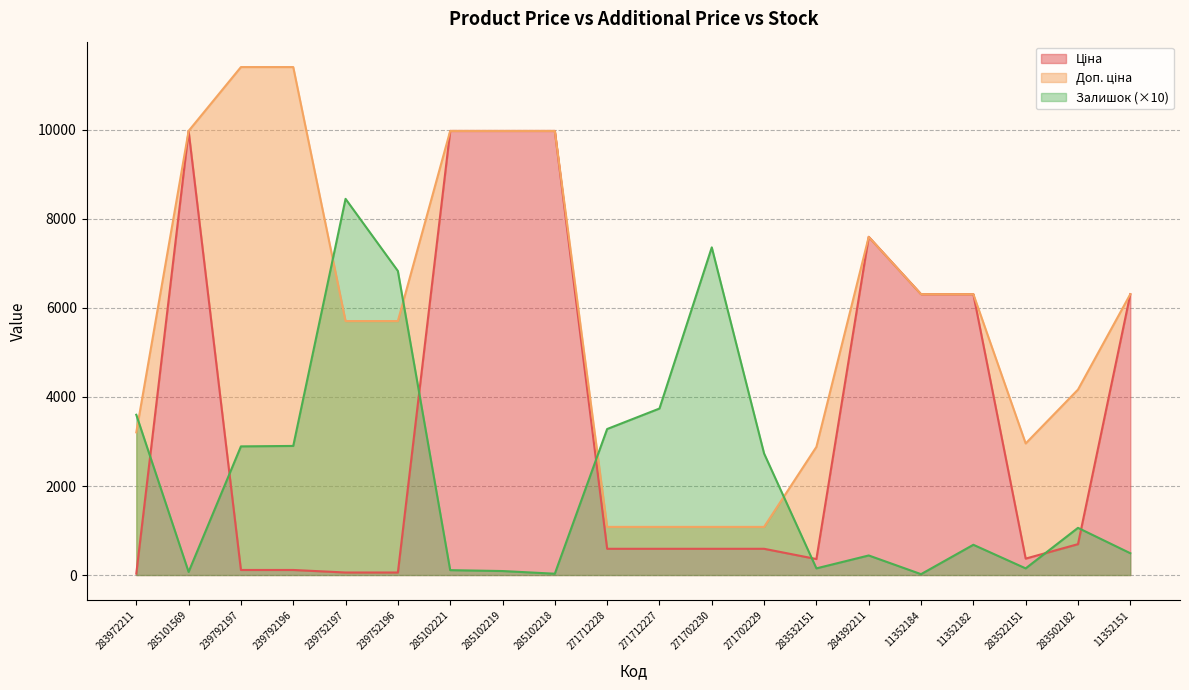

At which category does Залишок reach its first local valley?

285101569